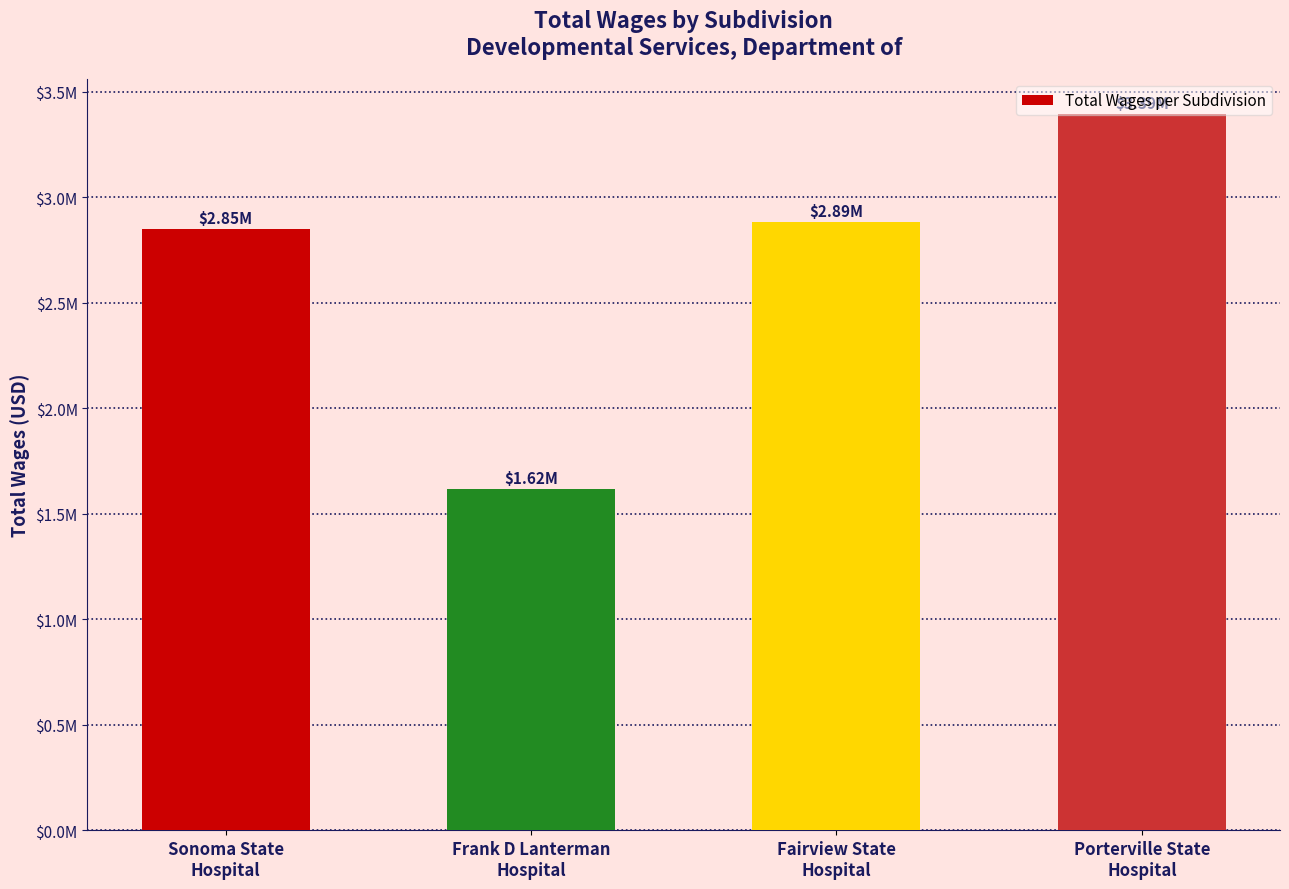

What is the difference between the maximum and minimum values?

1777182.4